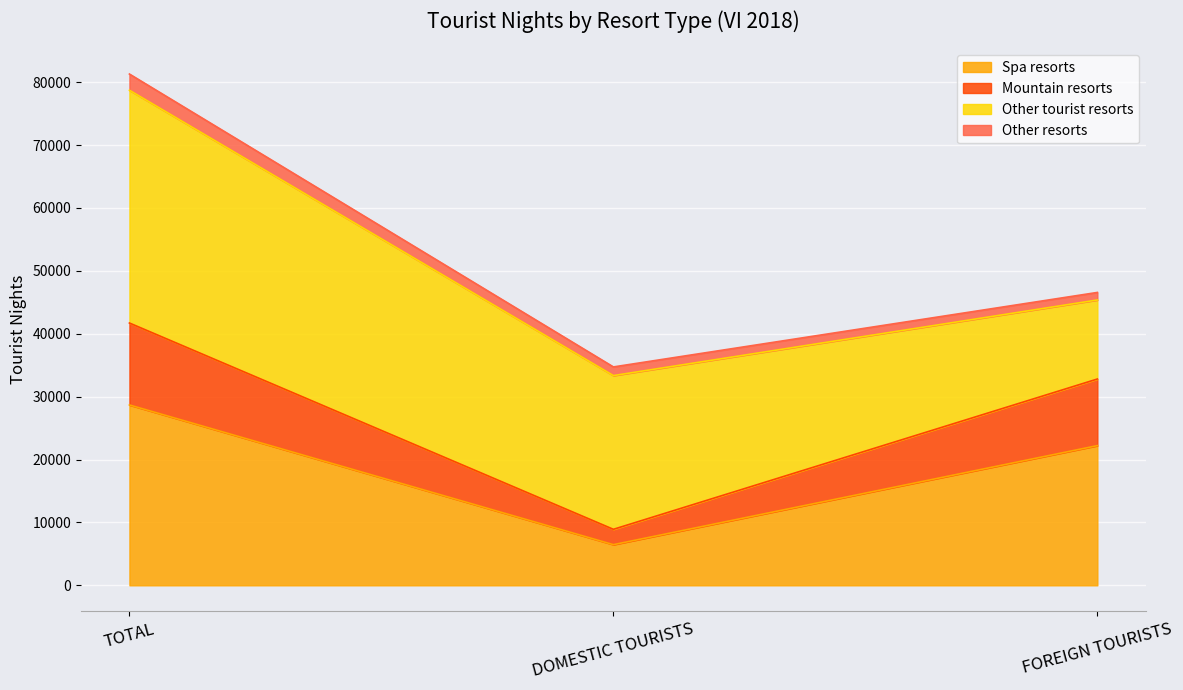

What are all the series names shown in the legend?

Spa resorts, Mountain resorts, Other tourist resorts, Other resorts